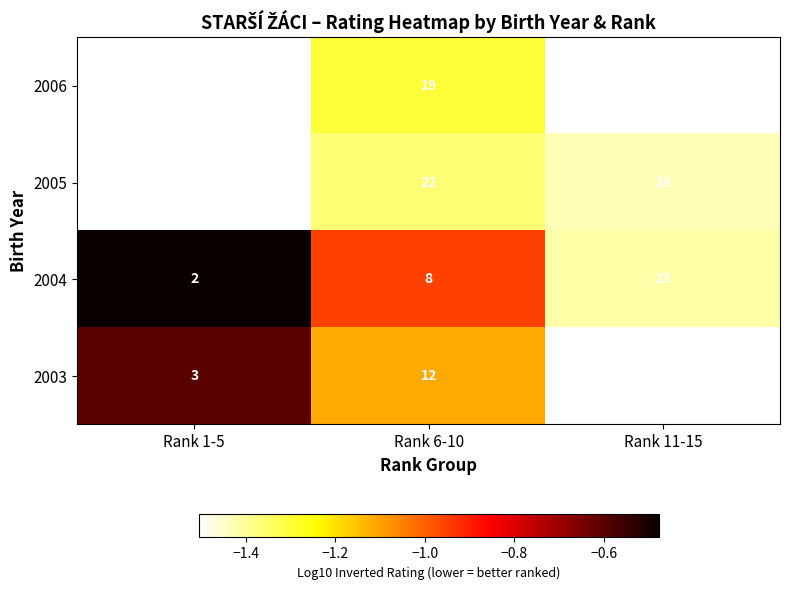

How many values in the 2004 series are below 8?

1